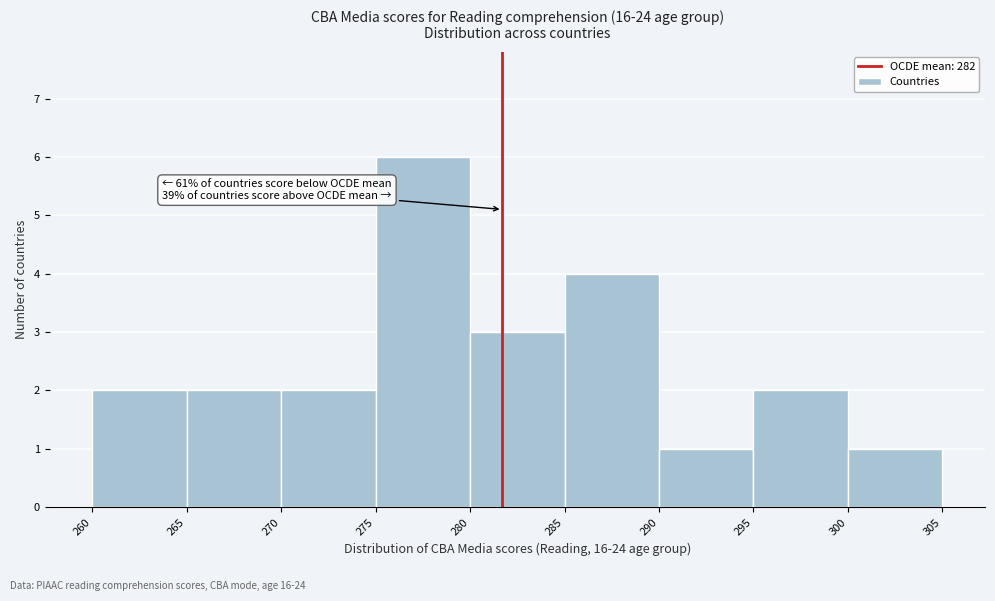

Over which range of the x-axis is the bar tallest?

275 to 280